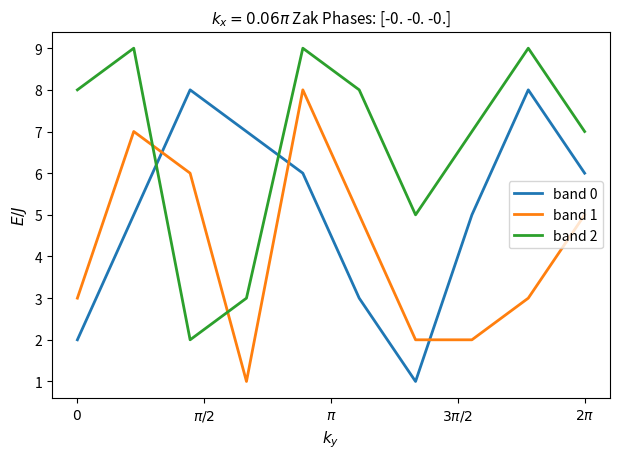

True or false: band 0 has more than 1 points higher than both neighbors.

True